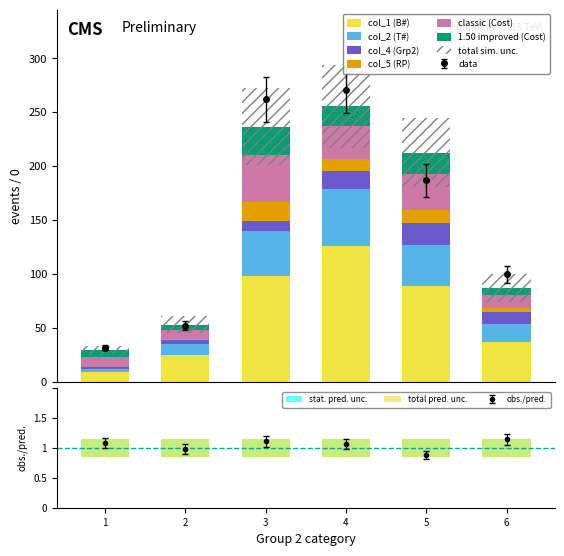

Does the chart contain any negative values?

No